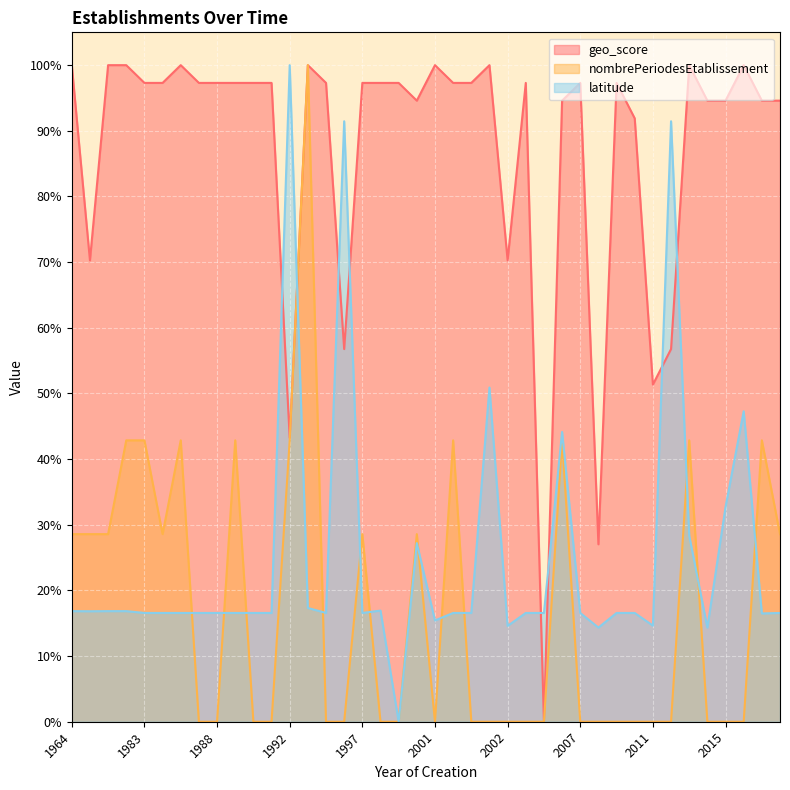

What is the value of the geo_score point at the 26th from the left?

1.0